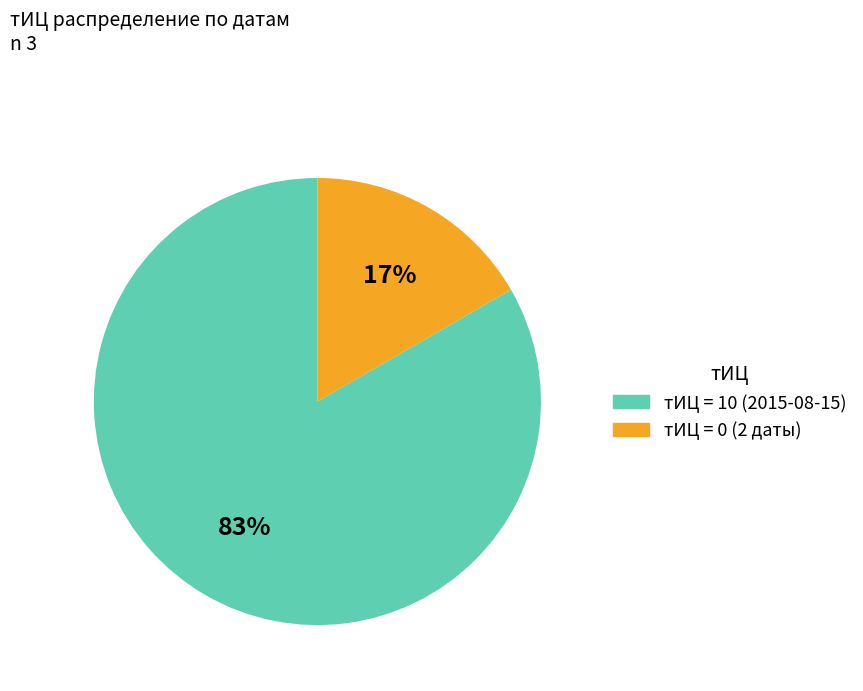

Is there a majority slice in this chart?

Yes